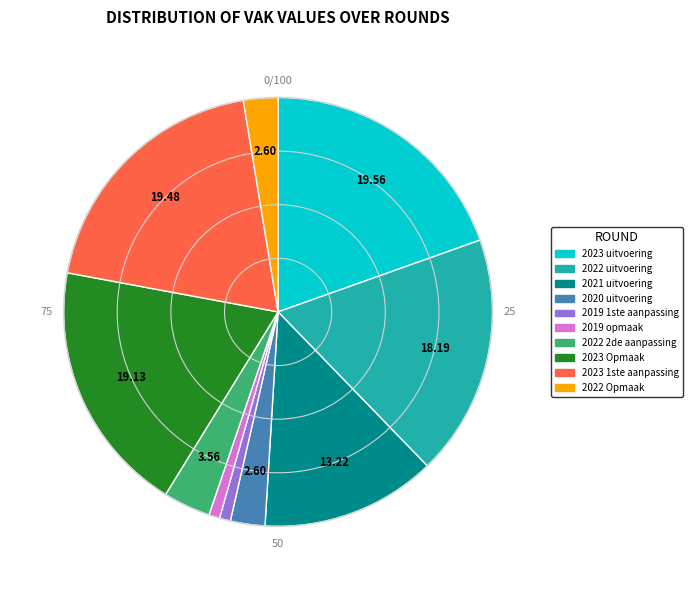

Between 2022 uitvoering and 2023 1ste aanpassing, which is larger?

2023 1ste aanpassing